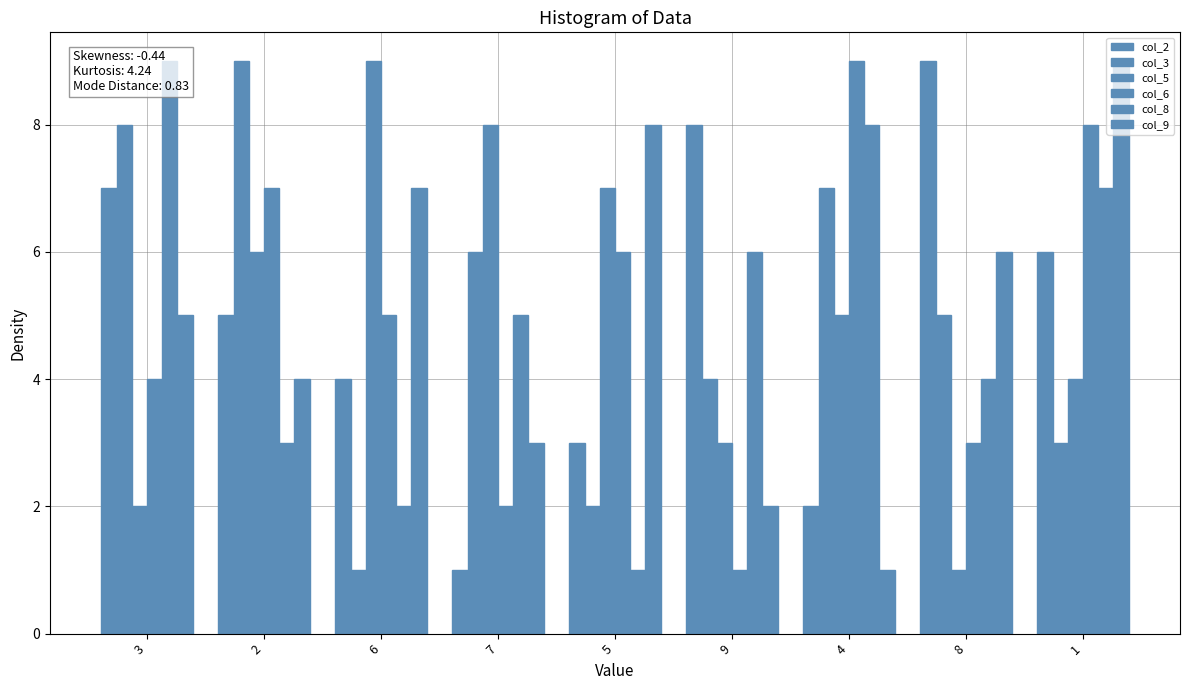

What is the difference between the col_6 values at 7 and 9?

1